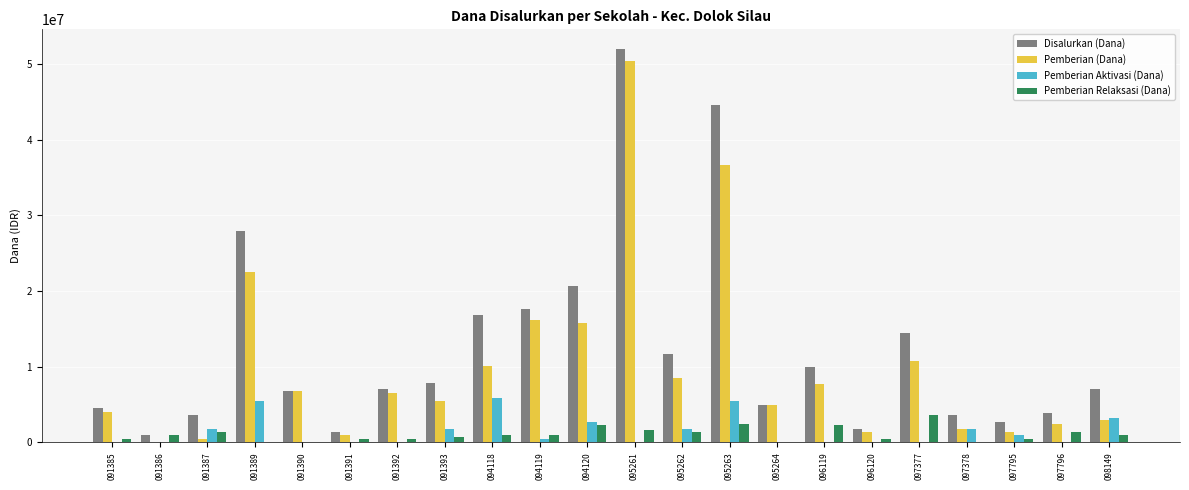

How many series are shown in this chart?

4